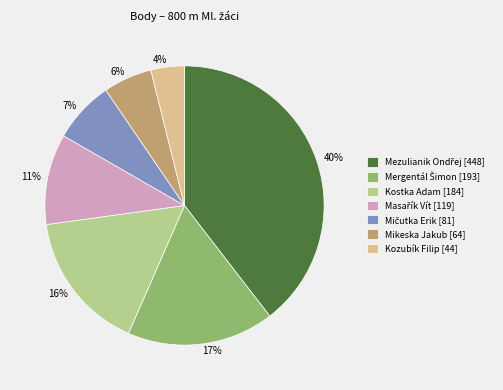

Which category has the smallest portion of the pie?

Kozubík Filip